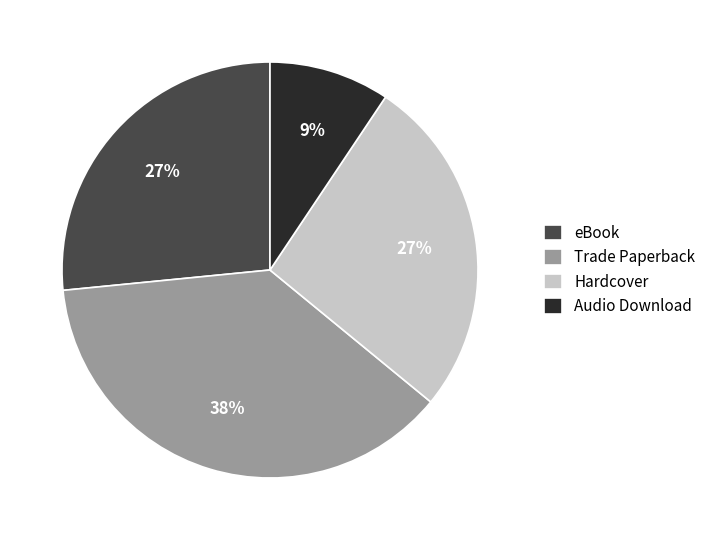

Do eBook and Hardcover together represent more than half of the pie?

Yes